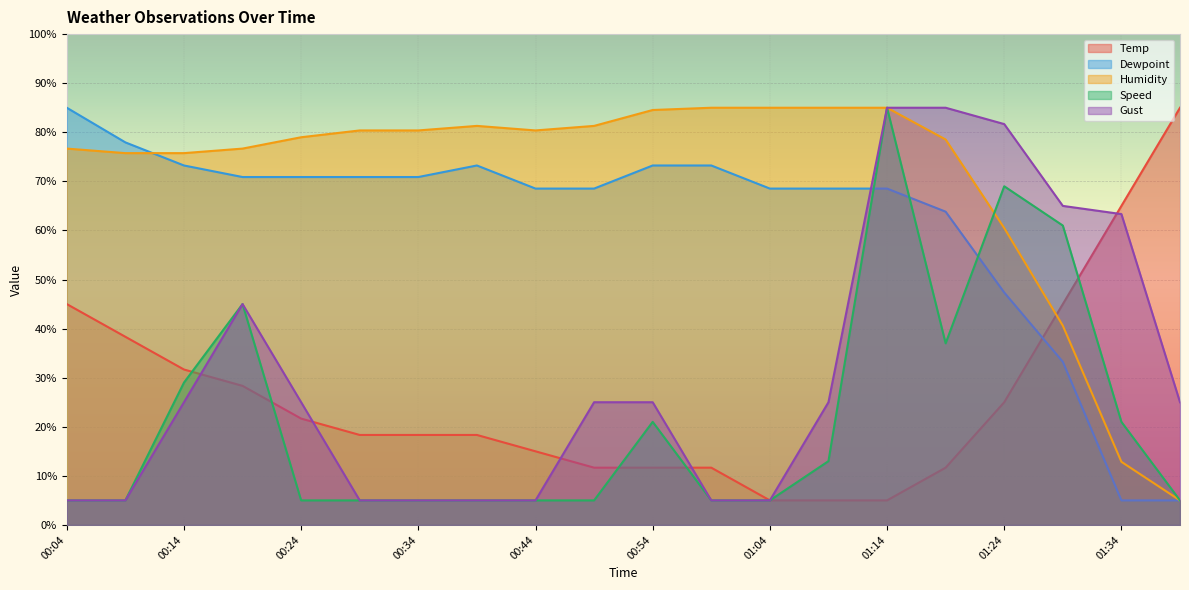

True or false: Temp and Humidity intersect in this chart.

True